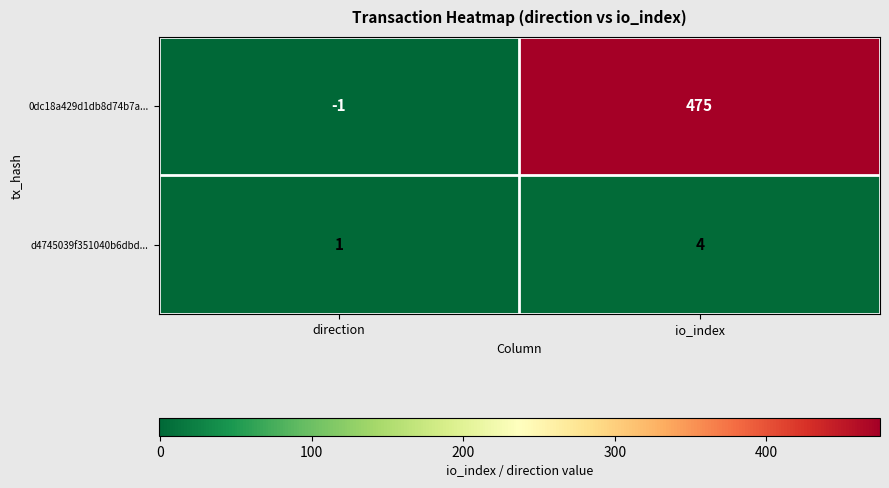

List the labels in order of 0dc18a429d1db8d74b7a... value, largest first.

io_index, direction